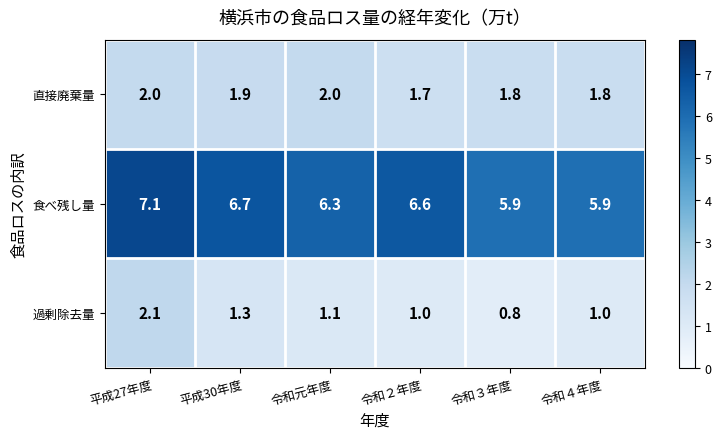

Which series has the widest spread of values?

過剰除去量